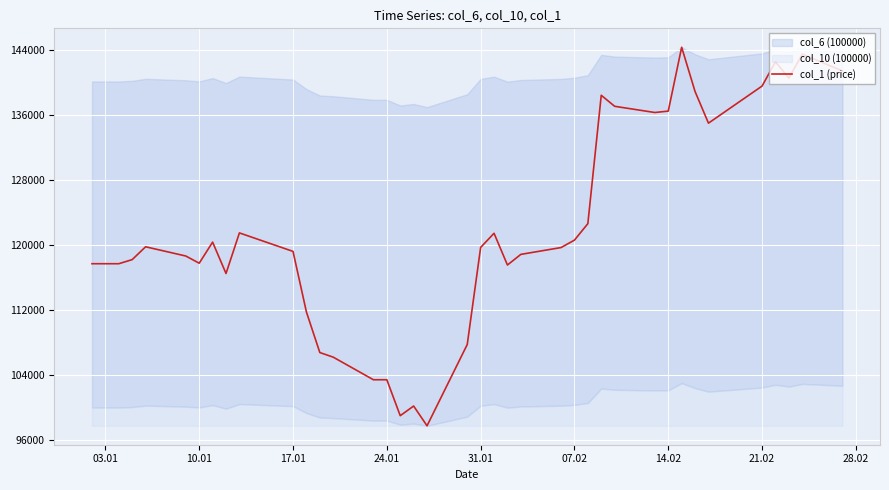

Reading right to left, what are all the values shown in this chart?

141476.3	143544.9	140590.0	142607.4	139615.4	135044.2	138940.9	144396.1	136528.9	136354.9	137120.5	138477.9	122659.1	120627.9	119713.5	118871.9	117562.1	121472.4	119727.6	107763.6	97748.0	100183.2	98993.6	103422.4	103422.4	106206.3	106775.7	111773.9	119239.7	121517.3	116519.1	120378.5	117784.5	118670.2	119809.1	118227.4	117721.2	117721.2	117721.2